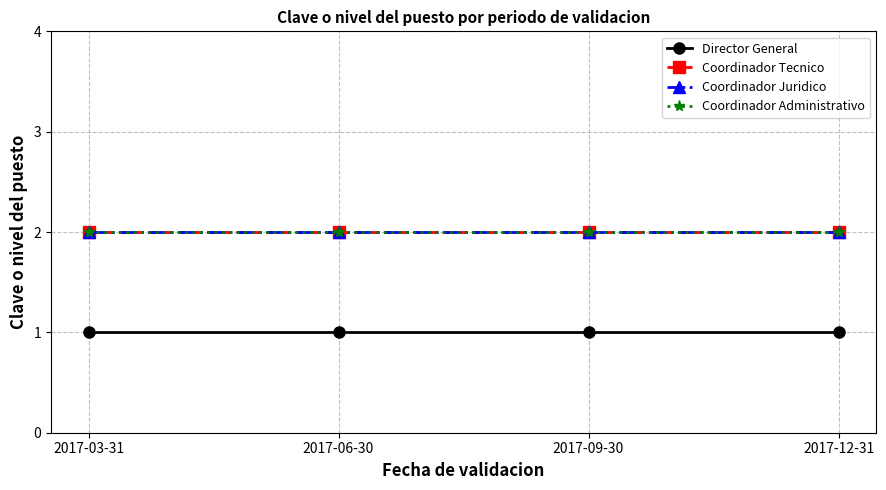

The Director General series shows 2 at 2017-03-31. True or false?

False